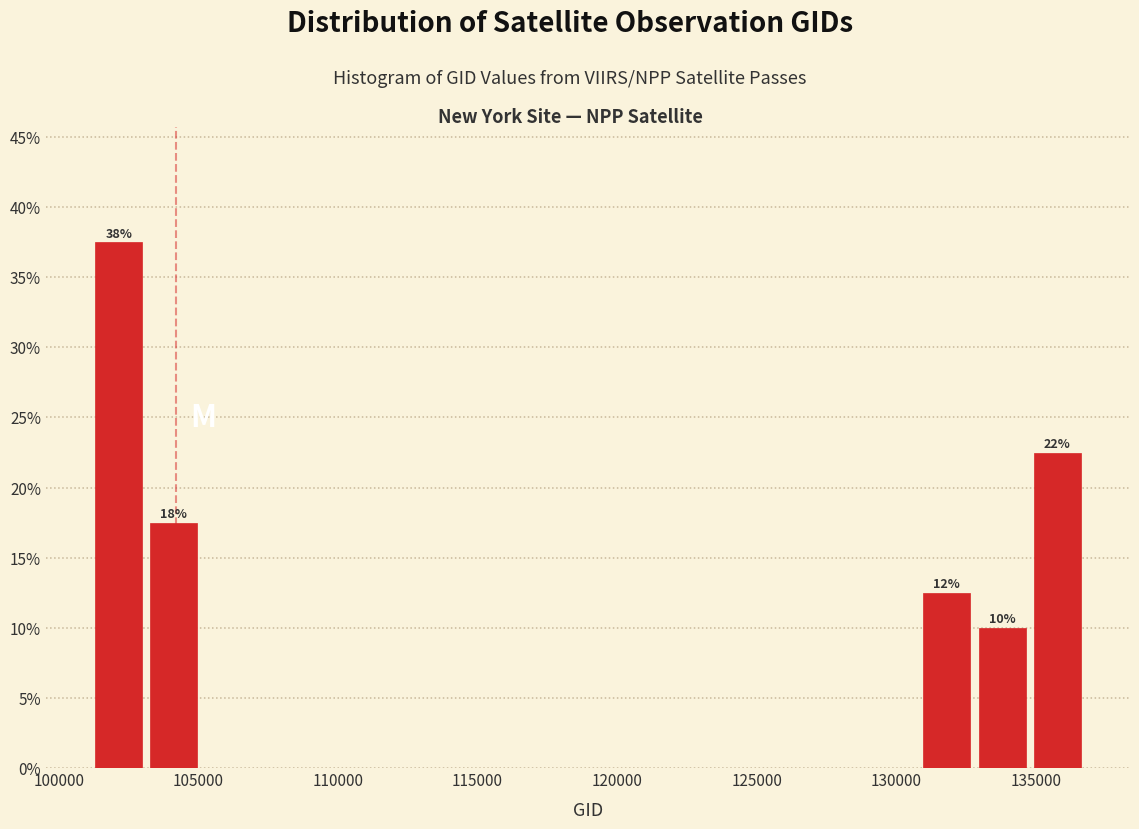

Around what value on the x-axis is the tallest bar? Give the approximate position of its centre, as read against the axis.

102000